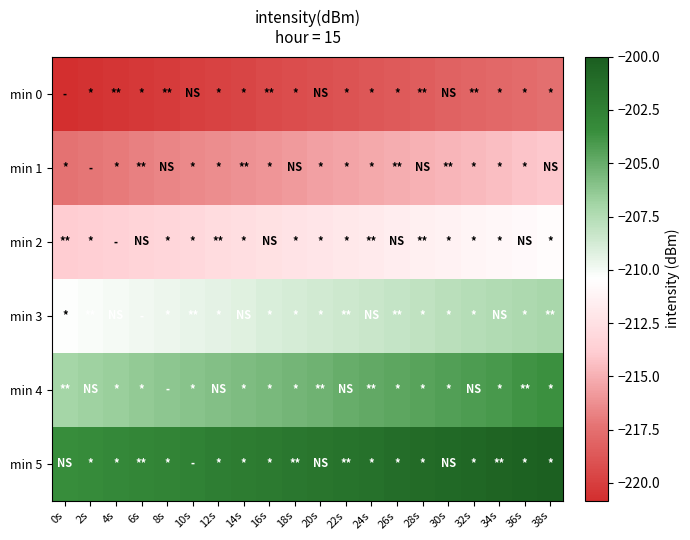

Which series has the largest total across all categories?

min 5